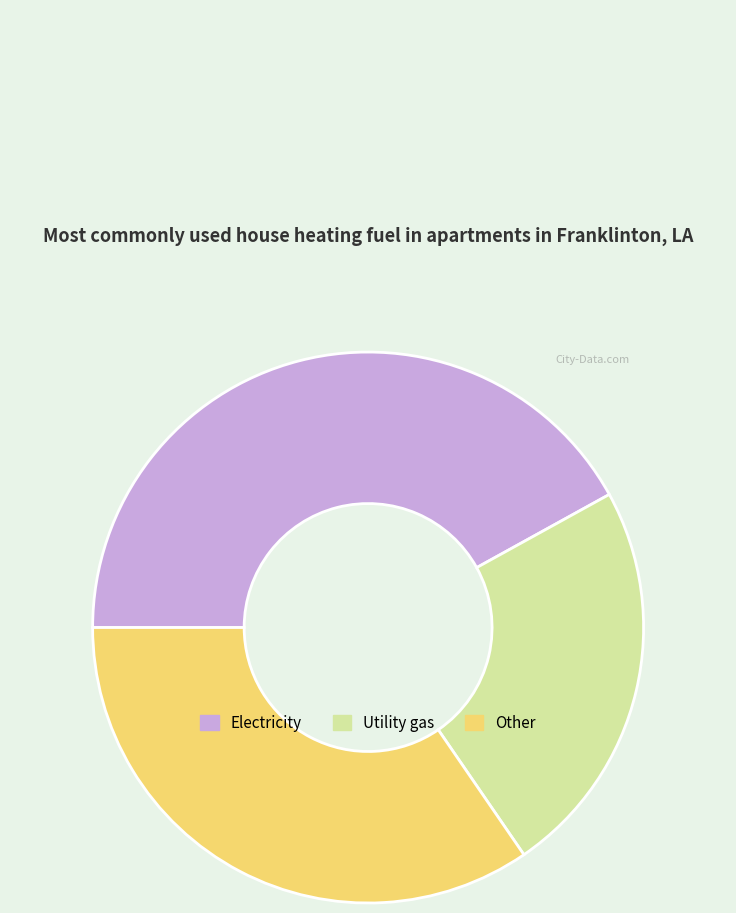

How many segments does this pie chart have?

3